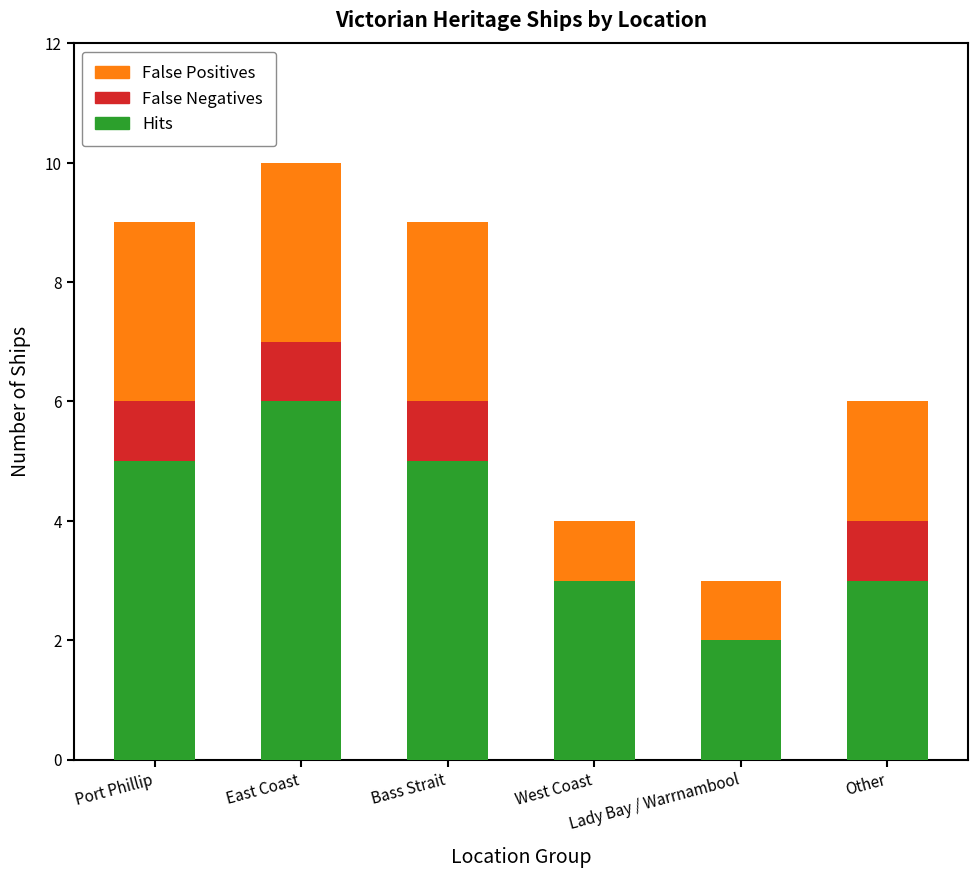

What is the maximum value for Hits?

6